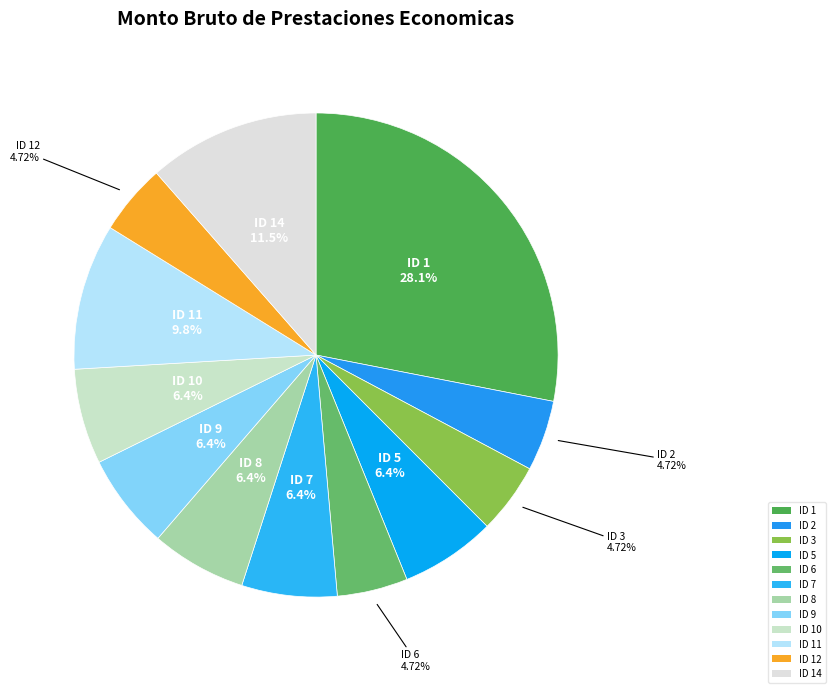

Does ID 14 represent more than half of the total?

No